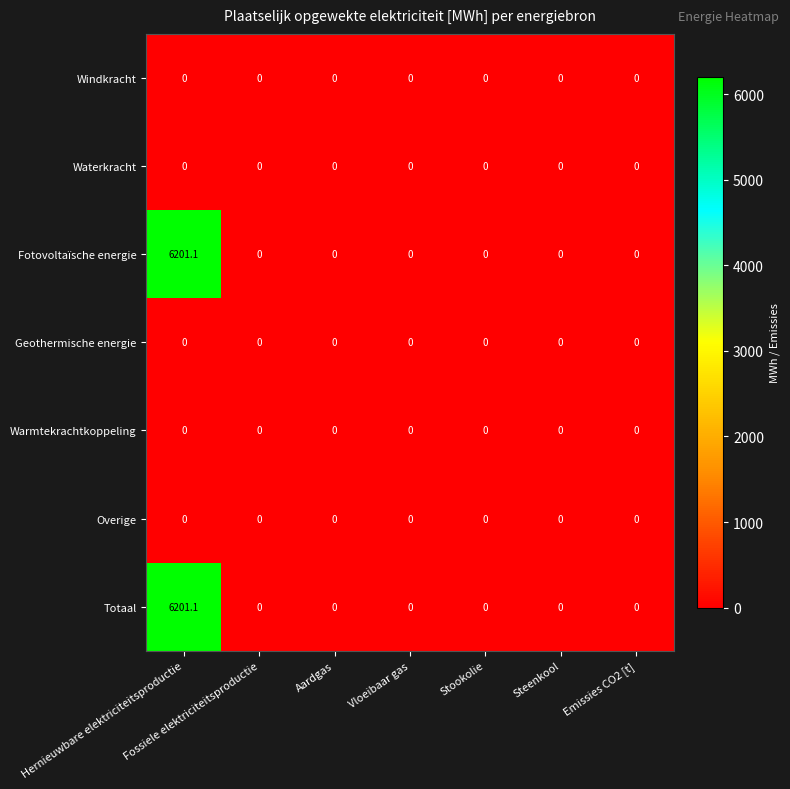

At which category is the sum across all series the highest?

Hernieuwbare elektriciteitsproductie